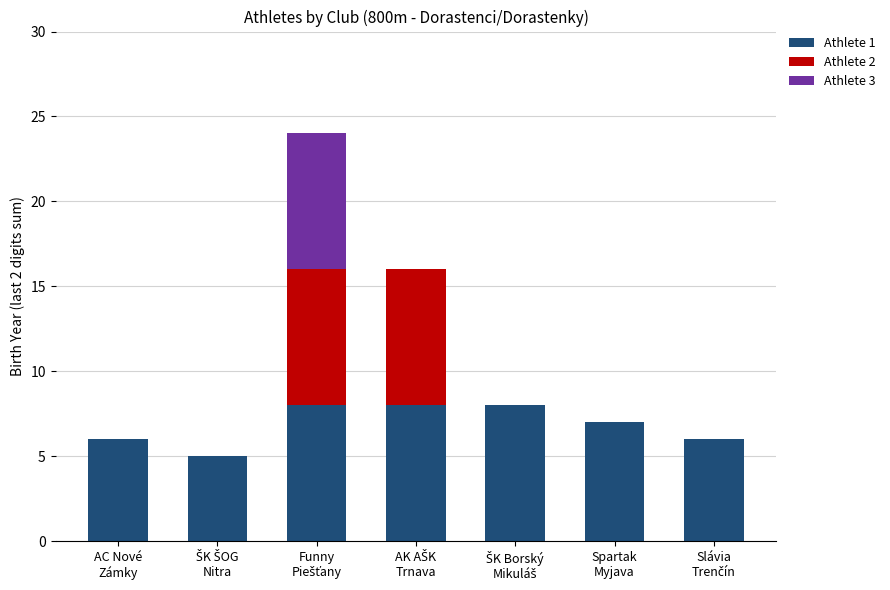

What are all the series names shown in the legend?

Athlete 1, Athlete 2, Athlete 3